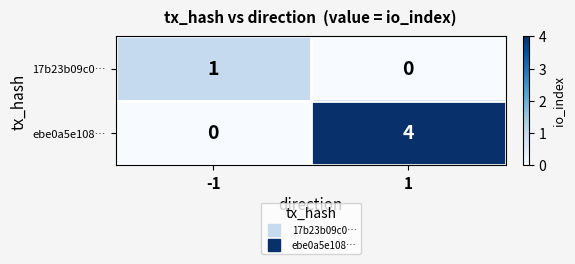

The value of ebe0a5e108… at 1 is 4. True or false?

True